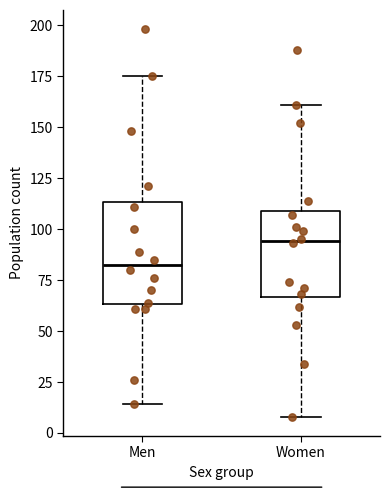

Where does the lower whisker of the box for Men end on the y-axis? The values are not printed on the chart, so give them approximately, as read against the axis.

15